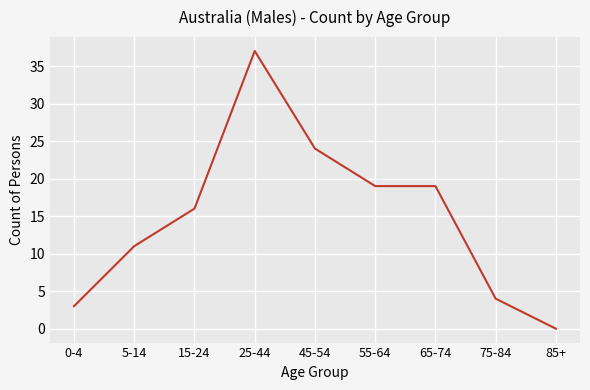

Reading left to right, extract all data points from this chart.

0-4=3	5-14=11	15-24=16	25-44=37	45-54=24	55-64=19	65-74=19	75-84=4	85+=0